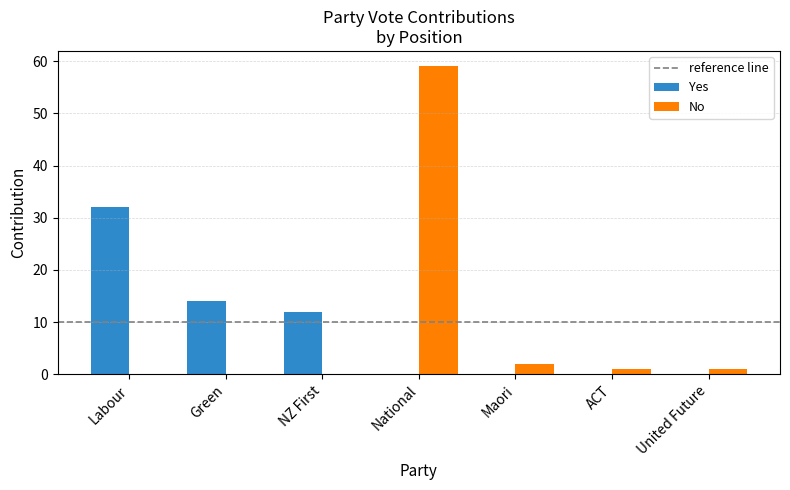

Between Labour and NZ First, which series saw the biggest shift?

Yes